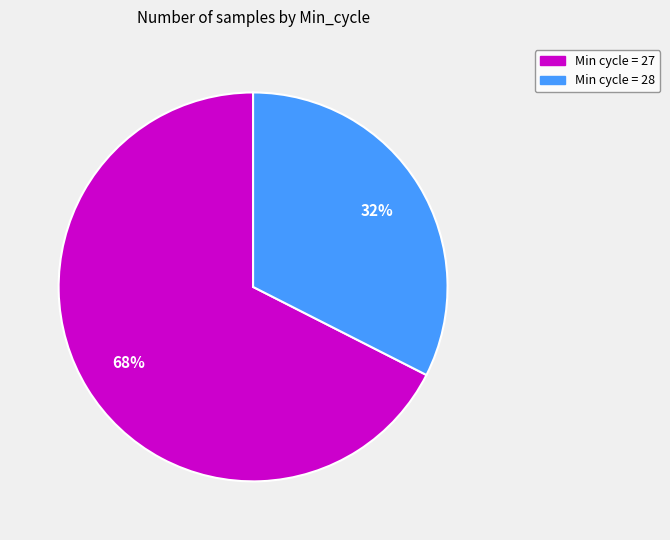

How many segments does this pie chart have?

2